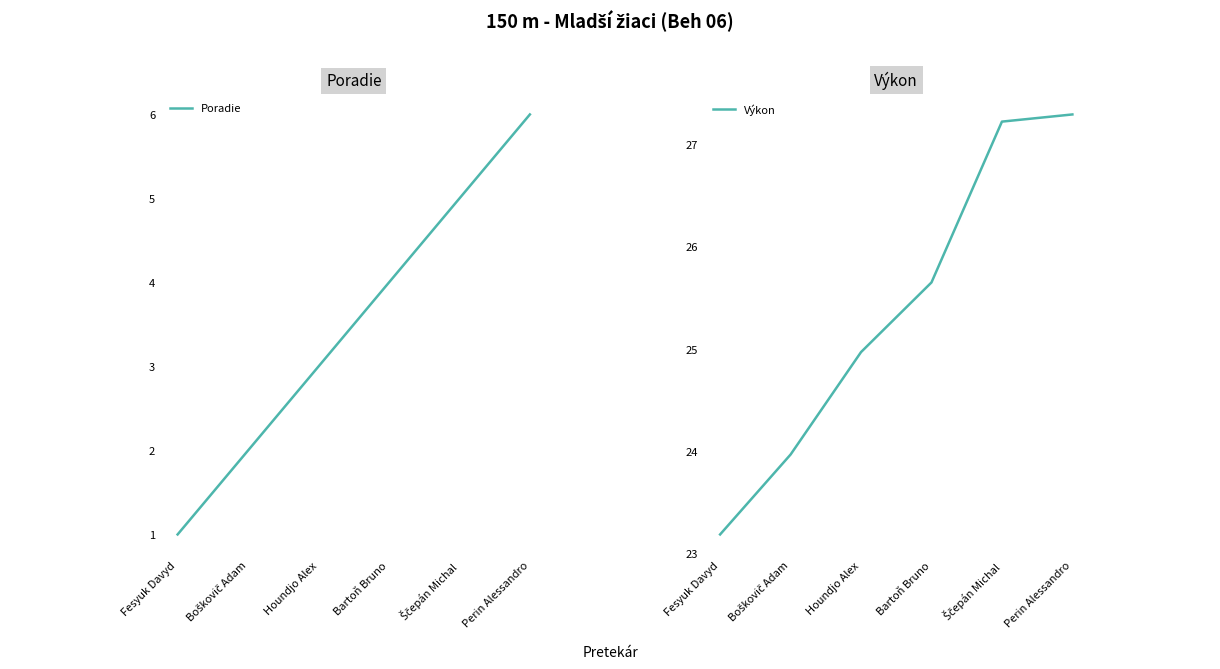

What is the greatest value displayed?

27.3